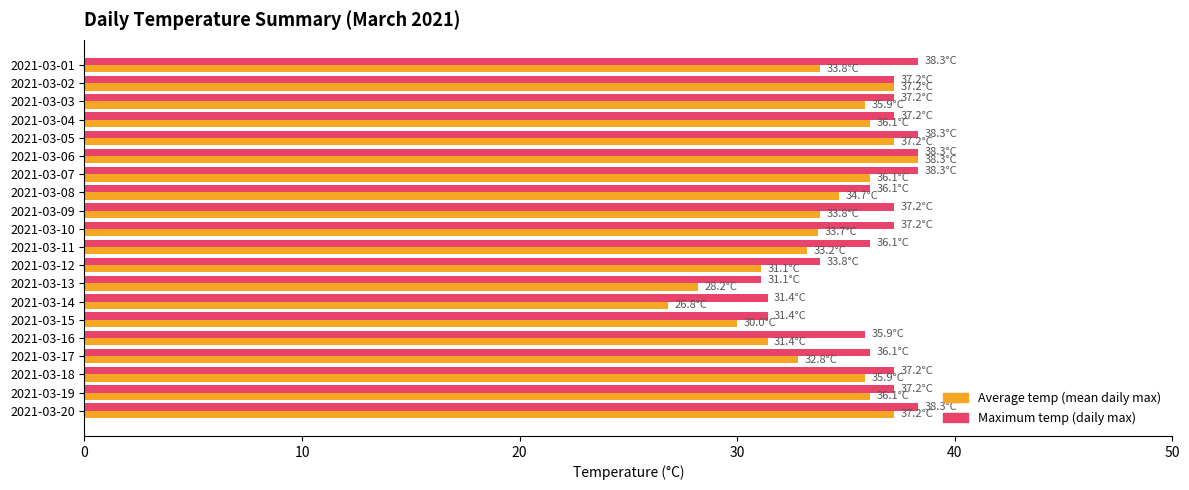

What is the difference between the maximum and minimum values in the Maximum temp (daily max) series?

7.2